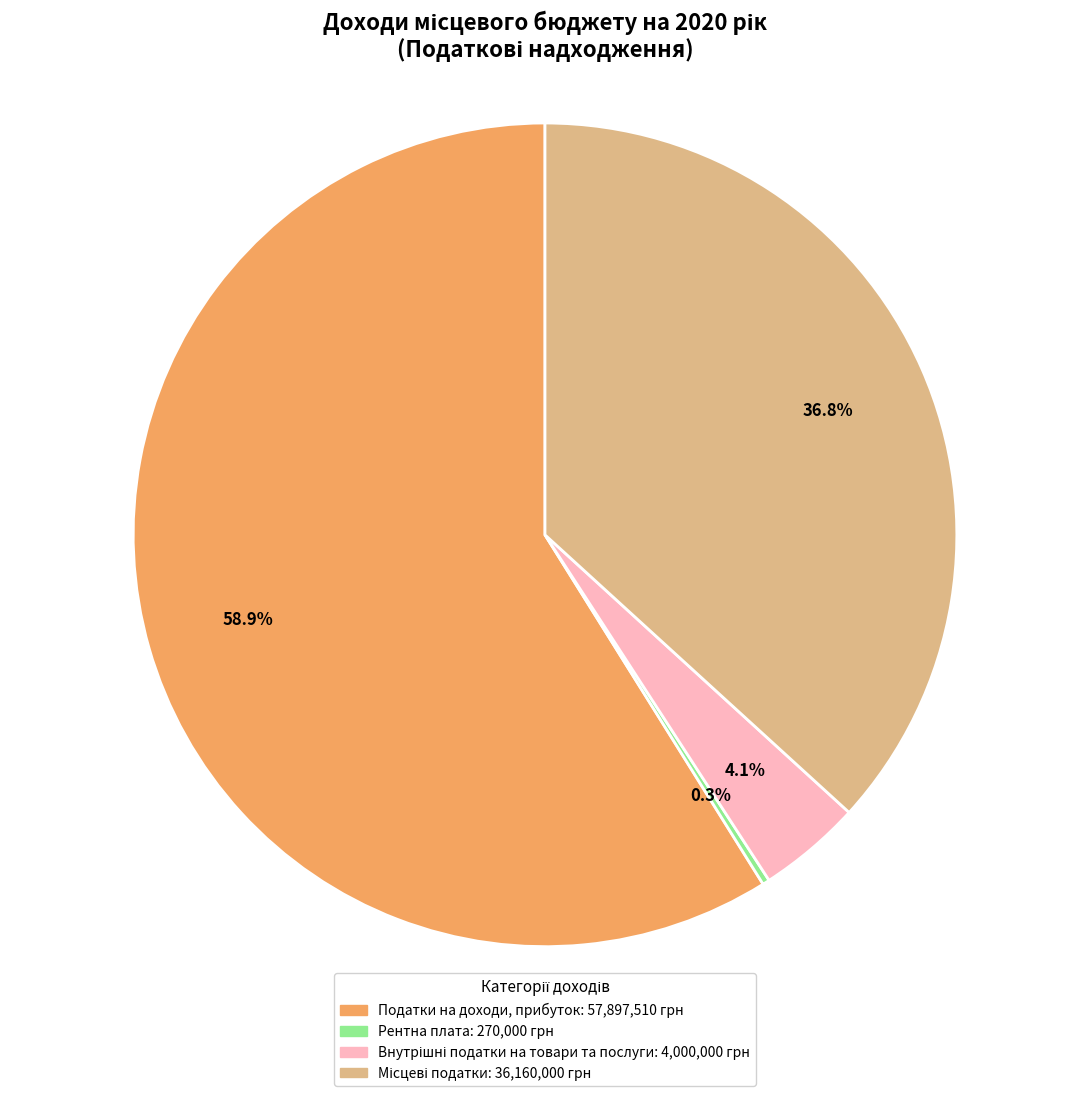

What is the majority slice?

Податки на доходи, прибуток